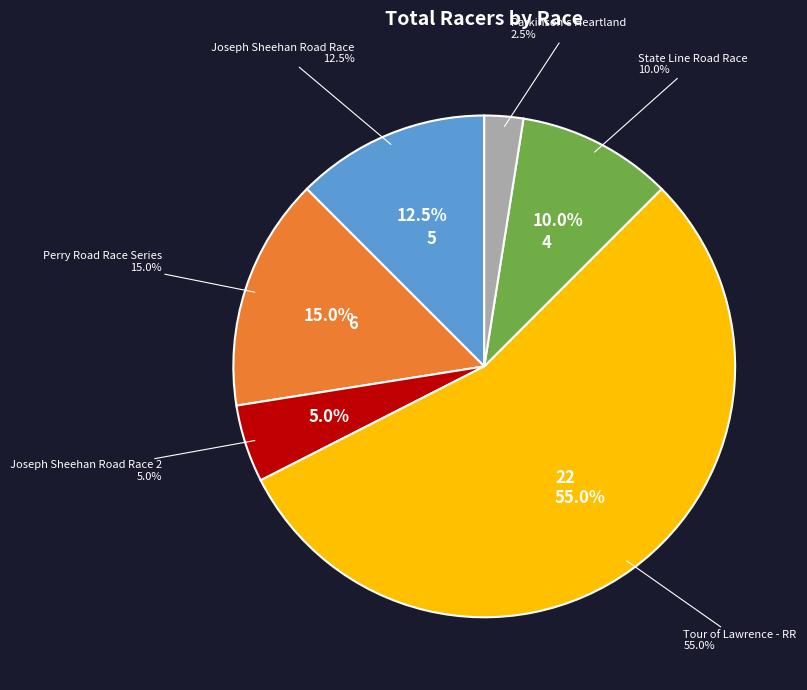

To the nearest percent, what is the difference between the Joseph Sheehan Road Race 2 and Joseph Sheehan Road Race slice percentages?

8%